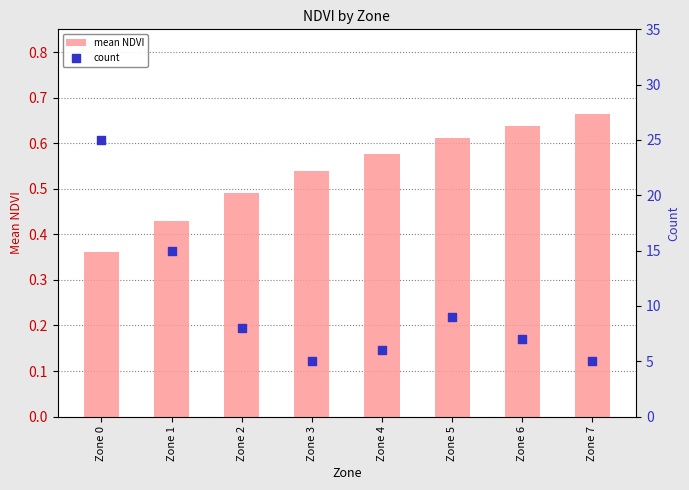

Which series has the widest spread of Y values?

count